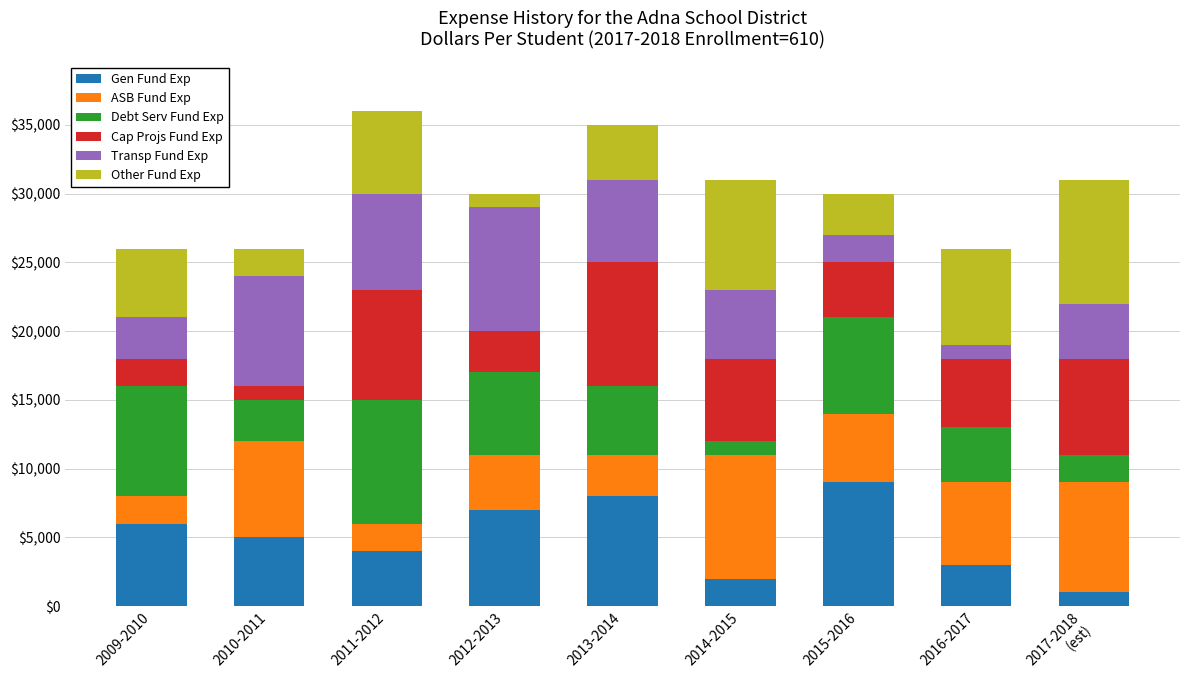

Which category has the highest value in the Gen Fund Exp series?

2015-2016